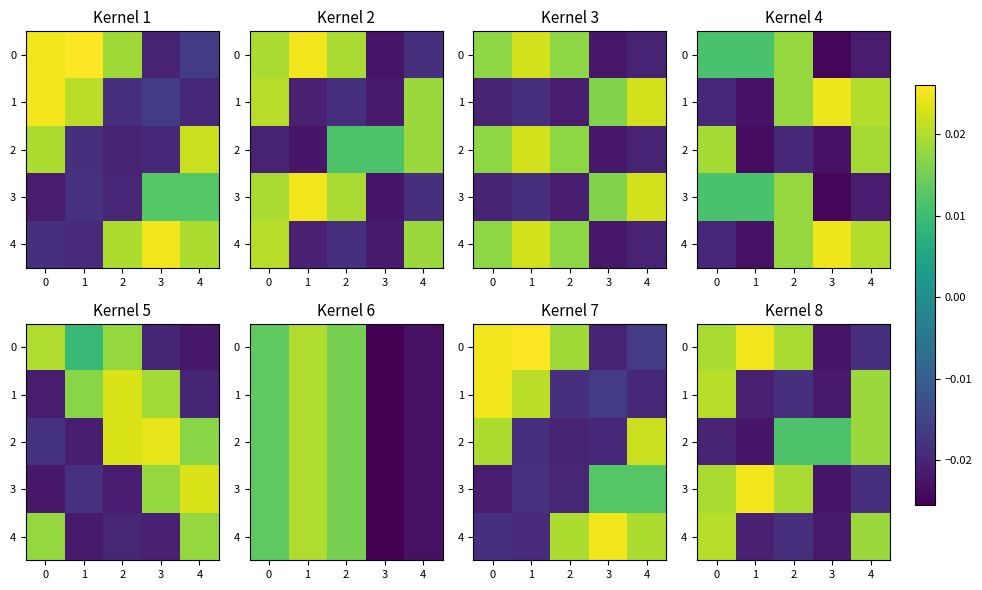

The row_1 series shows -0.0 at 1. True or false?

False